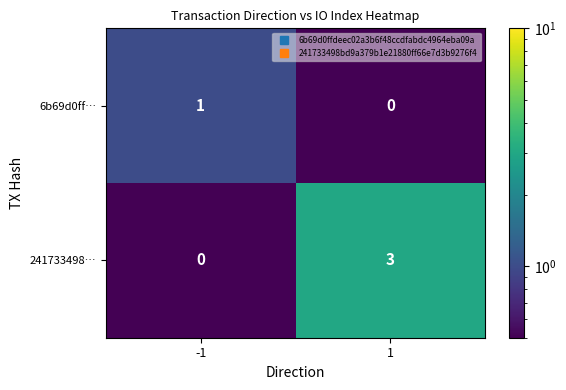

What is the total value across all series at 1?

3